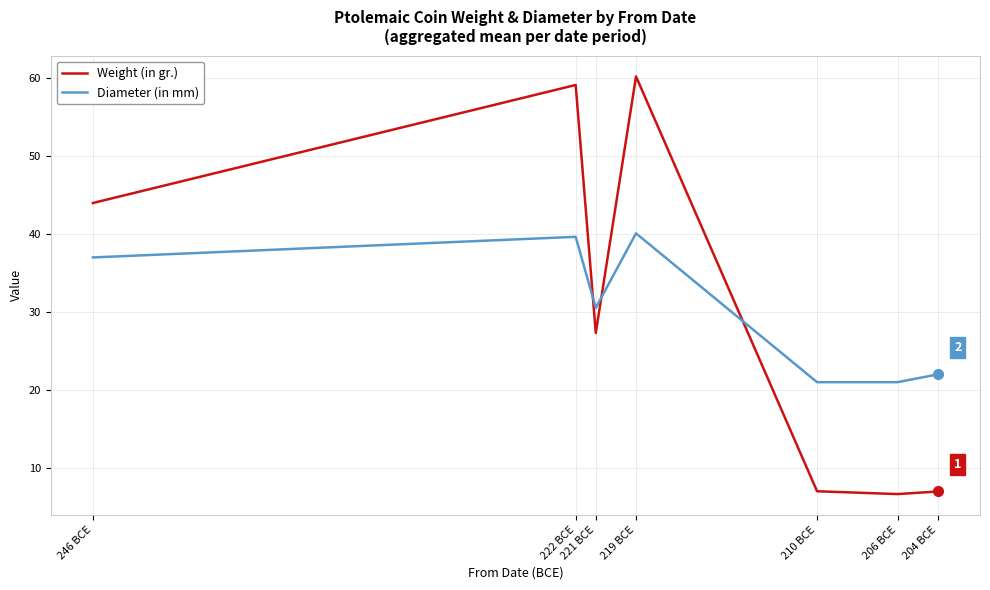

What are all the series names shown in the legend?

Weight (in gr.), Diameter (in mm)